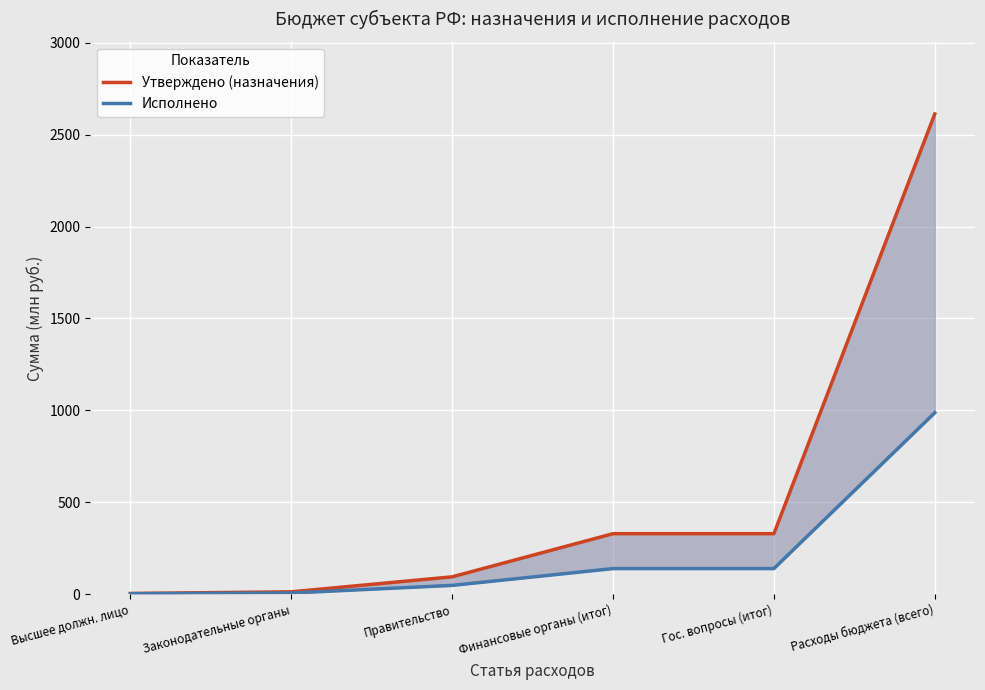

Is this an area chart (filled region under the line)?

No